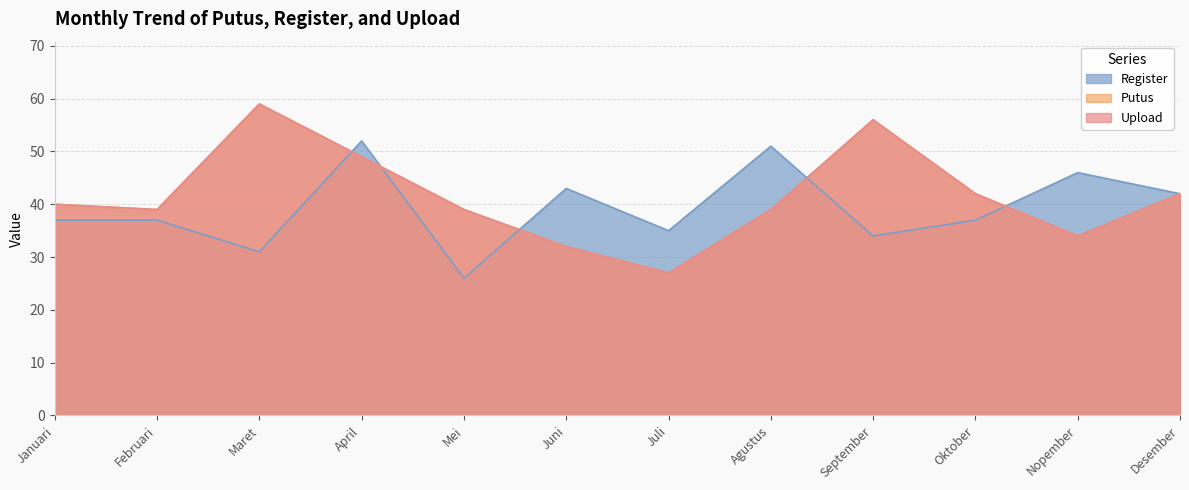

How many times do Register and Putus cross each other?

5